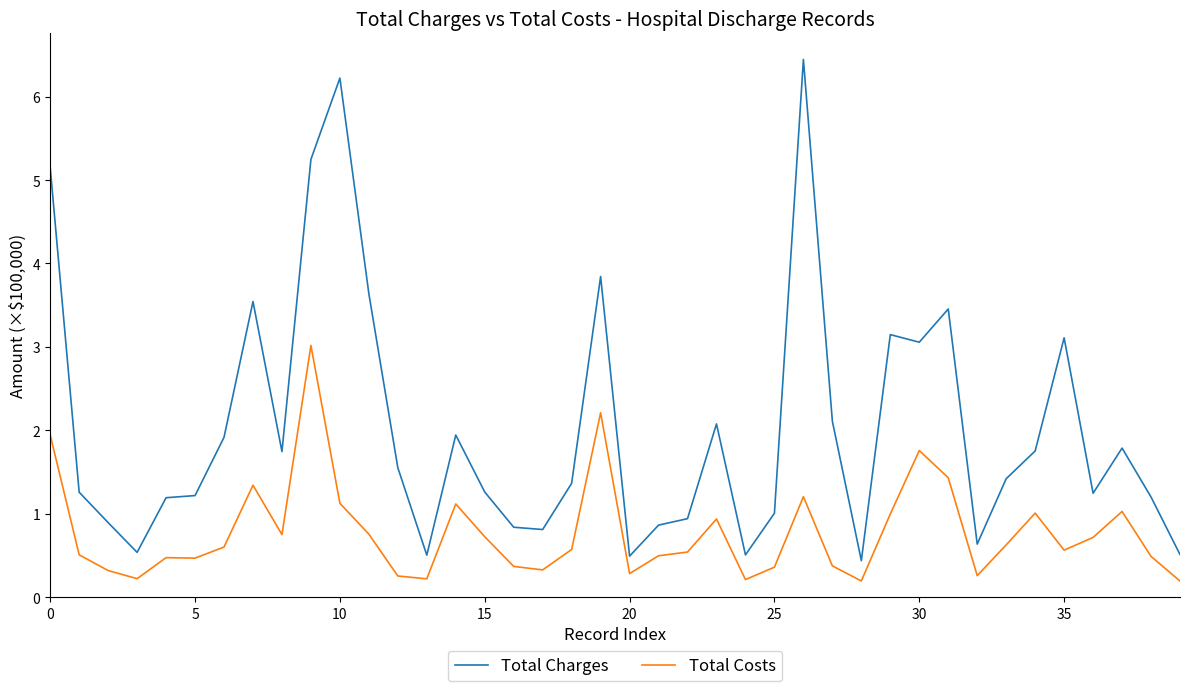

Which series has the largest range (max minus min)?

Total Charges